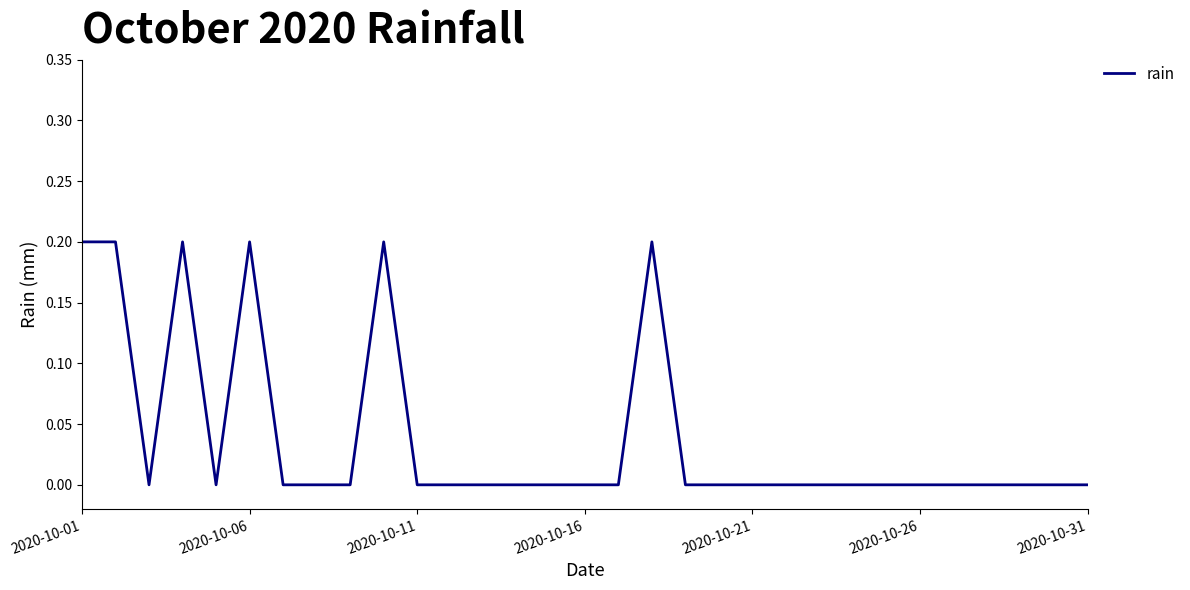

The chart shows a value of 0.0 at 2020-10-21. True or false?

True